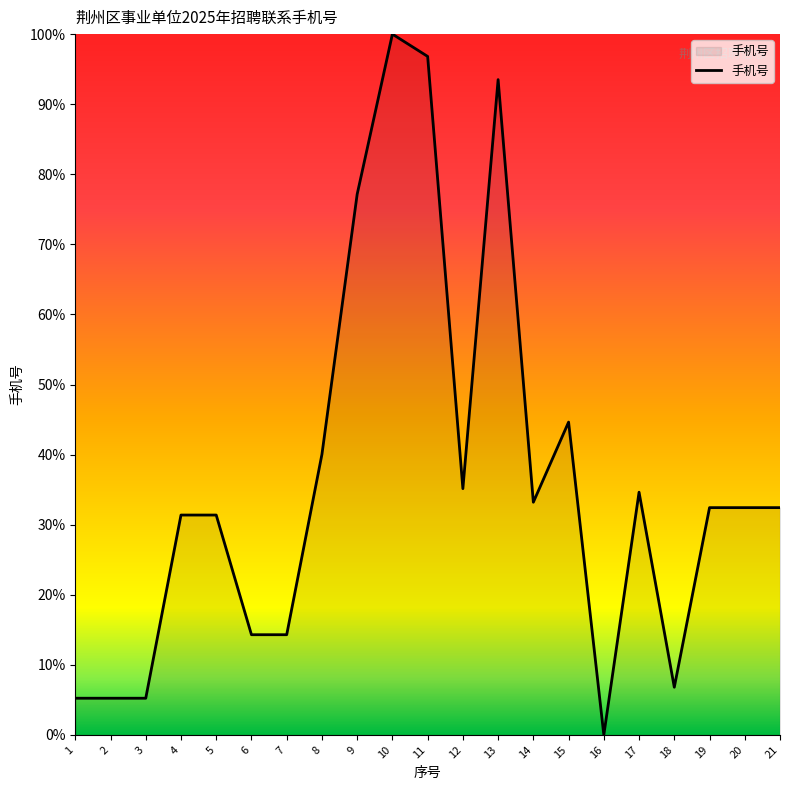

Reading left to right, extract all data points from this chart.

1=5.2	2=5.2	3=5.2	4=31.4	5=31.4	6=14.3	7=14.3	8=40.0	9=77.2	10=100.0	11=96.8	12=35.1	13=93.5	14=33.2	15=44.6	16=0.0	17=34.6	18=6.8	19=32.4	20=32.4	21=32.4